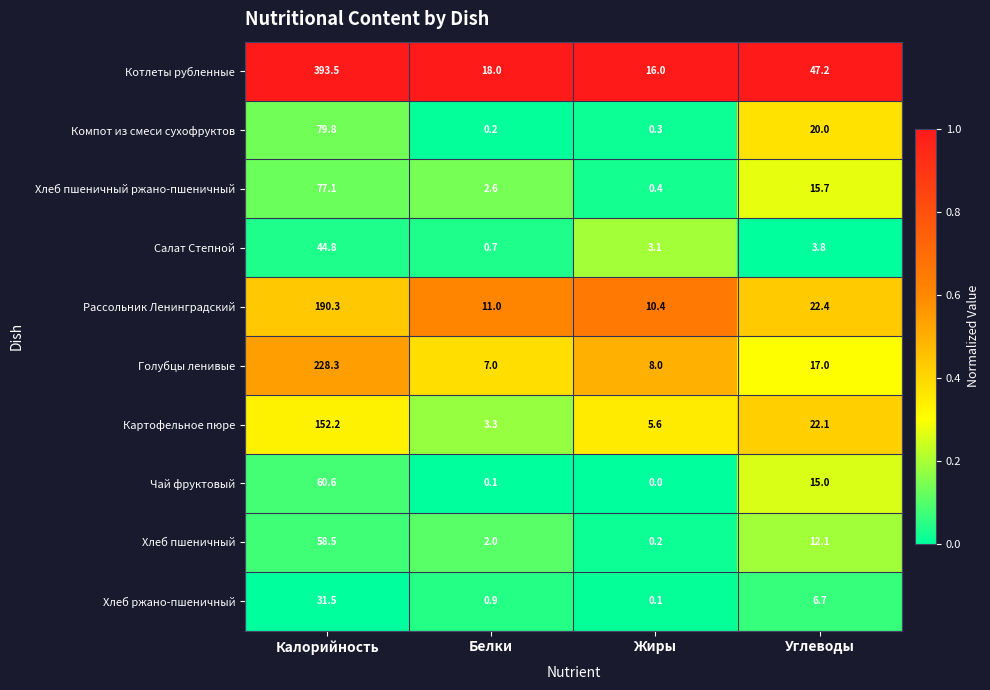

Count the number of data series in this chart.

10